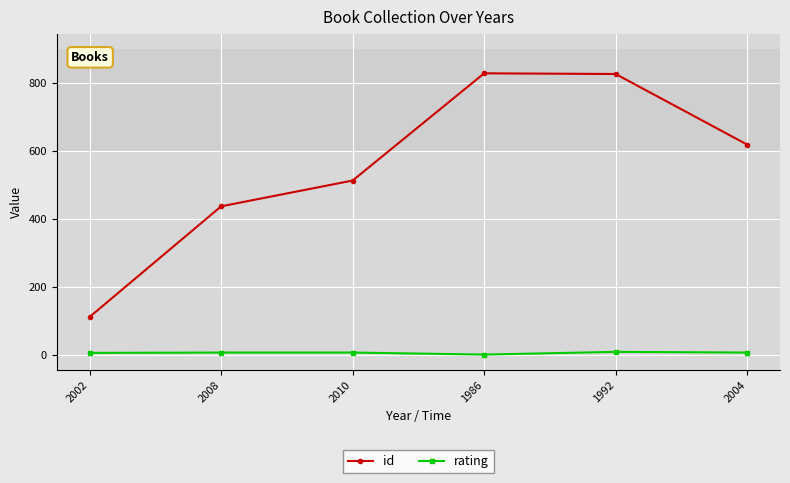

True or false: id has more than 0 interior local peaks.

True